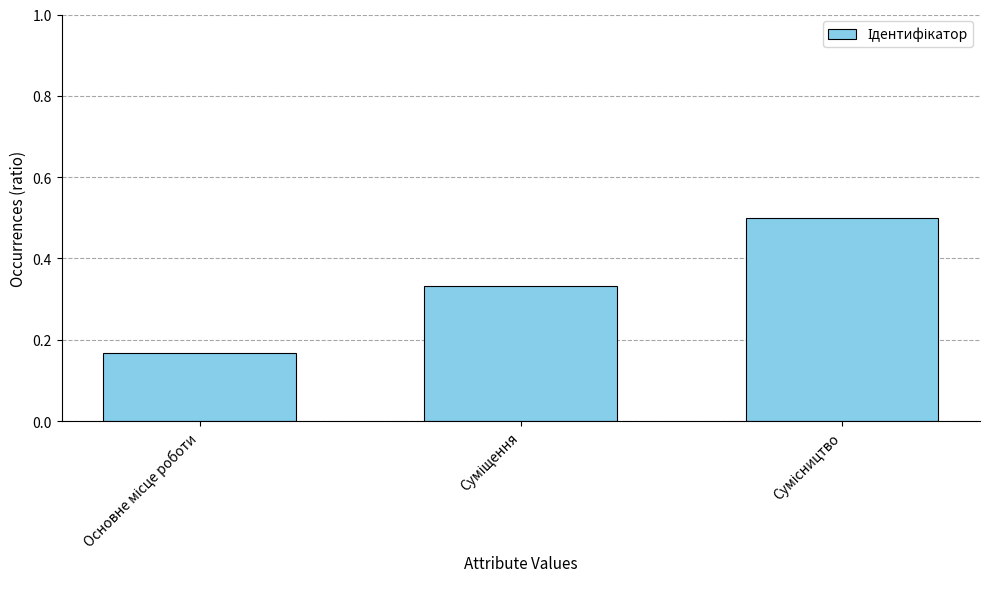

What is the greatest value displayed?

0.5